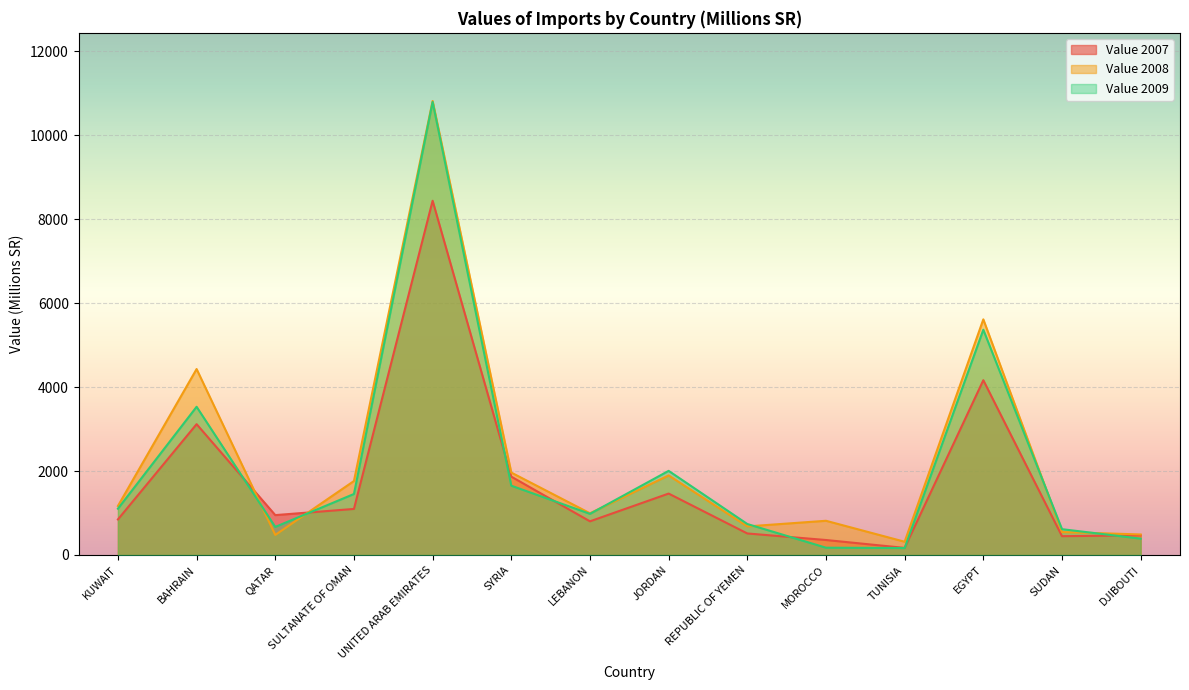

Which series ends up on top after the final intersection of Value 2008 and Value 2009?

Value 2008